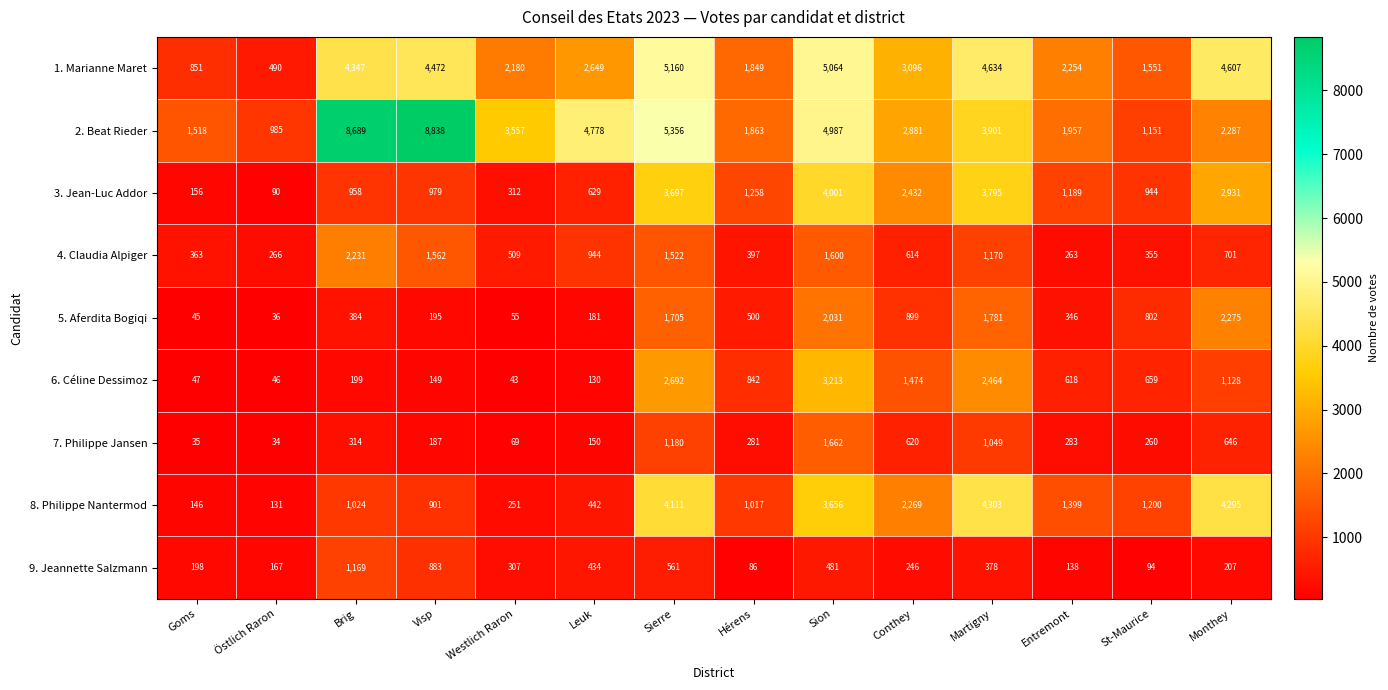

List the labels in order of 7. Philippe Jansen value, smallest first.

Östlich Raron, Goms, Westlich Raron, Leuk, Visp, St-Maurice, Hérens, Entremont, Brig, Conthey, Monthey, Martigny, Sierre, Sion